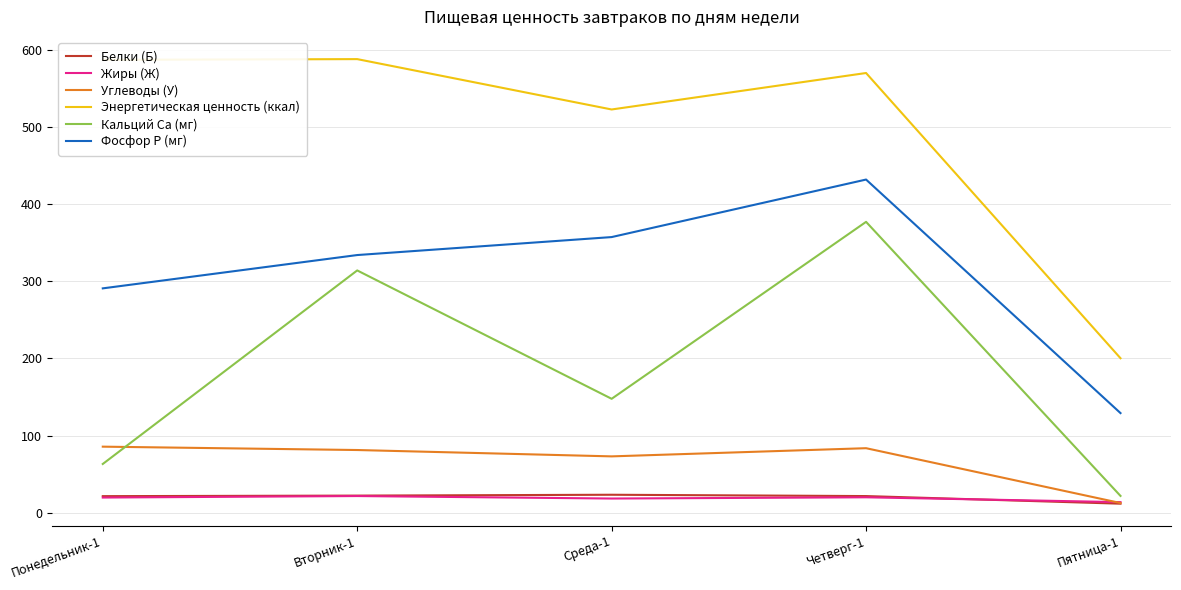

At which label does Углеводы (У) reach its minimum?

Пятница-1